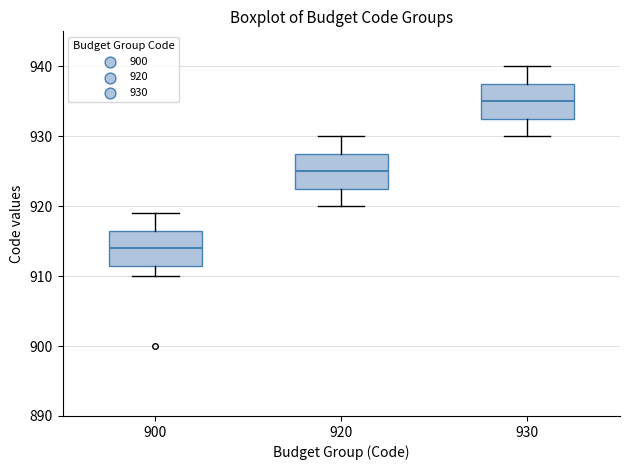

Reading left to right, transcribe this box plot: for each box, give where its median line is, the range the box spans, and where its two whiskers end, as read against the y-axis. The values are not printed on the chart, so give them approximately, as read against the axis.

900: median 914, box 912 to 917, whiskers 910 to 919
920: median 925, box 923 to 928, whiskers 920 to 930
930: median 935, box 933 to 938, whiskers 930 to 940